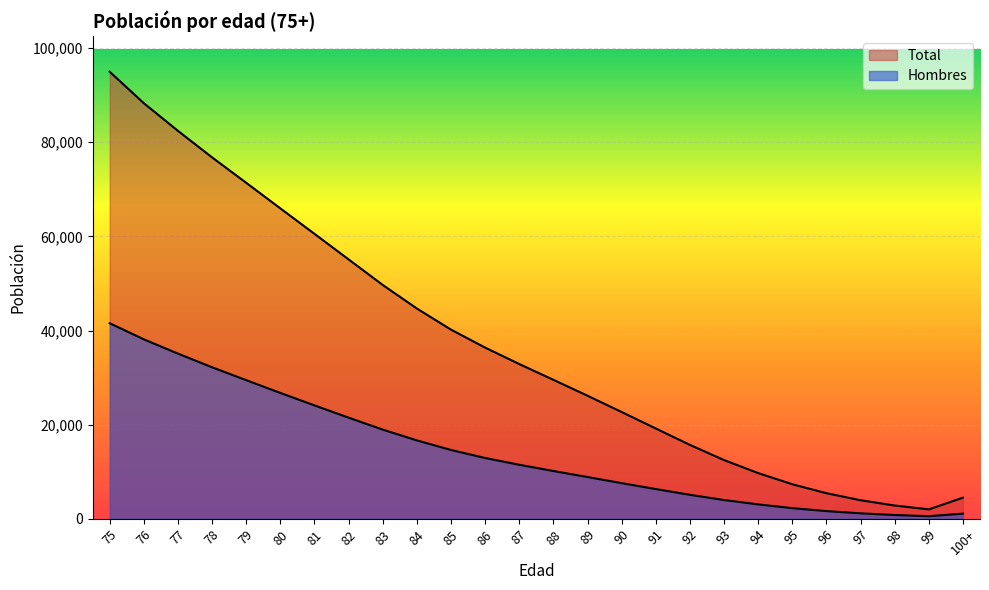

Reading left to right, extract all data points from this chart.

Total: 94958	88280	82406	76767	71374	65938	60531	55100	49674	44668	40187	36368	32876	29524	26146	22686	19189	15702	12479	9712	7343	5442	3946	2825	2004	4494
Hombres: 41547	38120	35087	32190	29452	26738	24092	21485	18947	16657	14626	12920	11480	10156	8877	7579	6323	5098	3994	3063	2266	1641	1163	810	562	1096